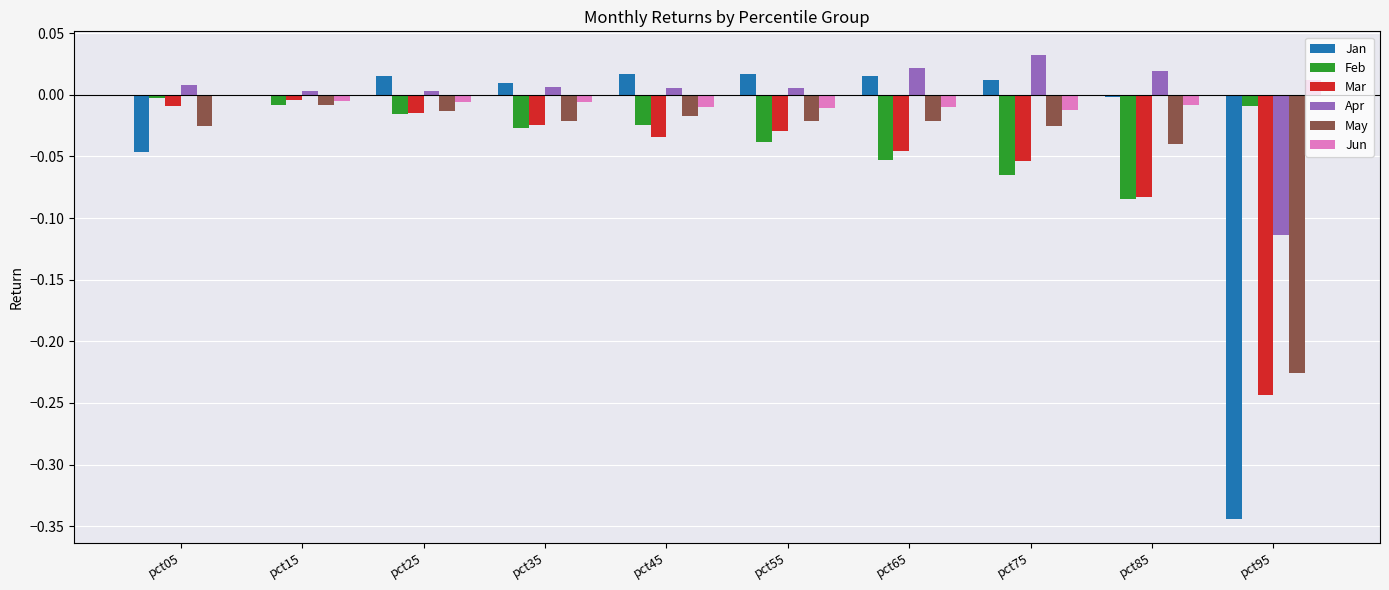

Is the value of Apr at pct65 greater than the value of Jun at pct15?

Yes